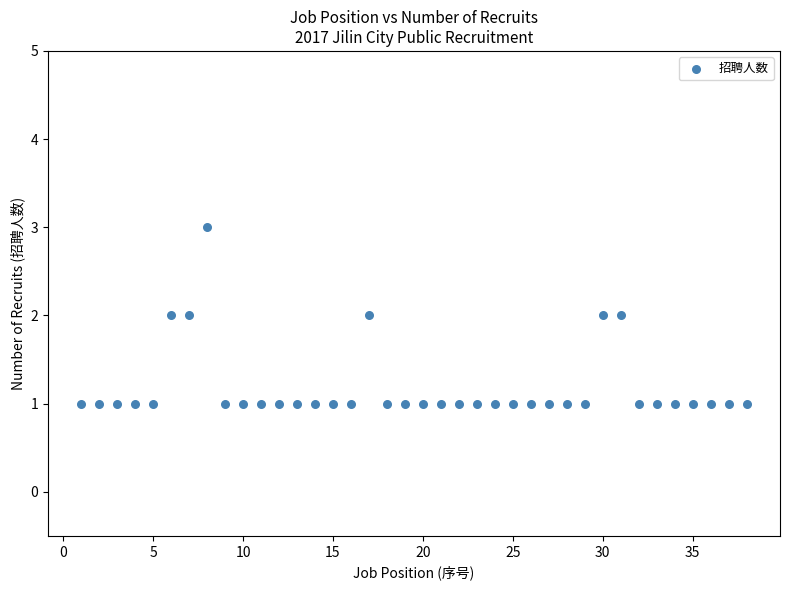

What is the range of X values (max minus min)?

37